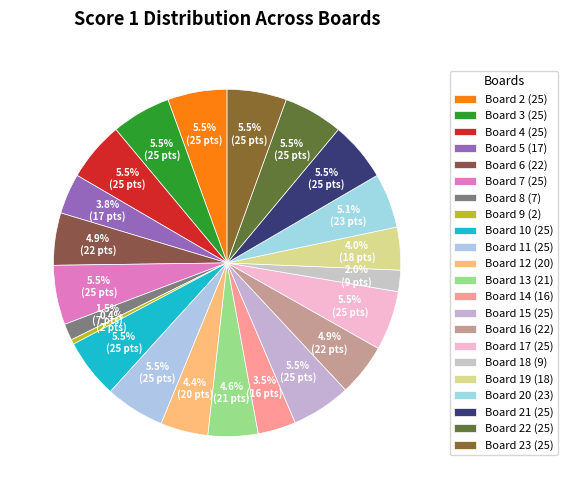

How many slices are in this pie chart?

22